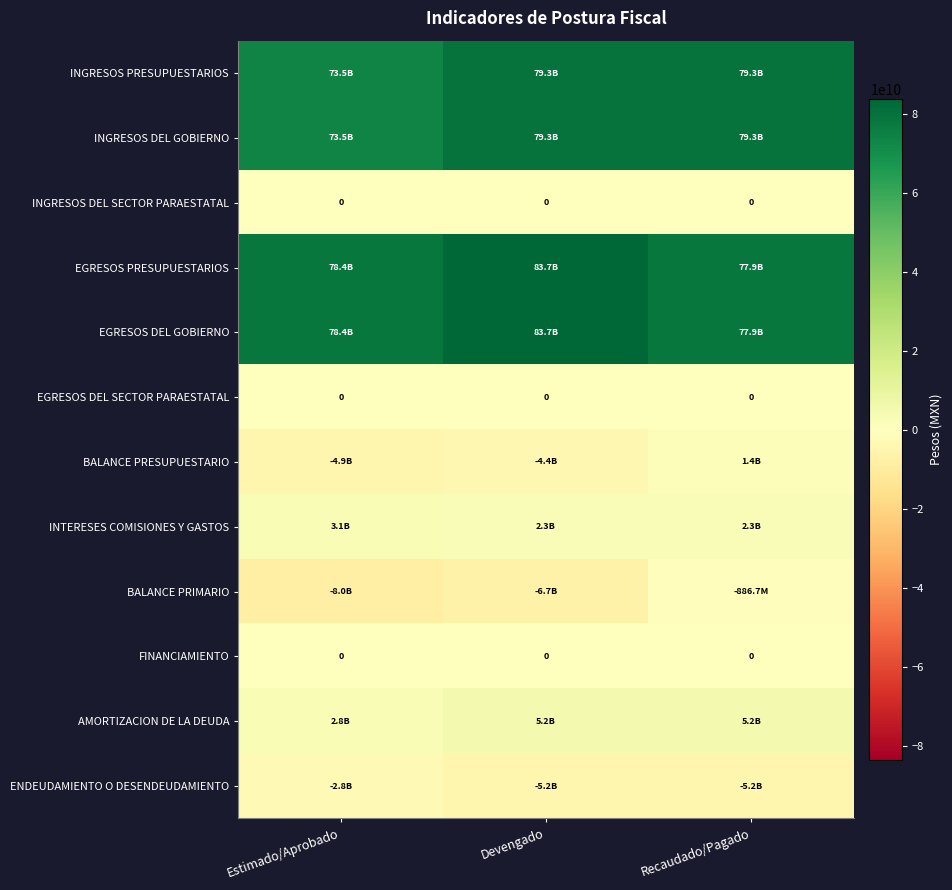

The value of INGRESOS PRESUPUESTARIOS at Devengado is 128525567395. True or false?

False